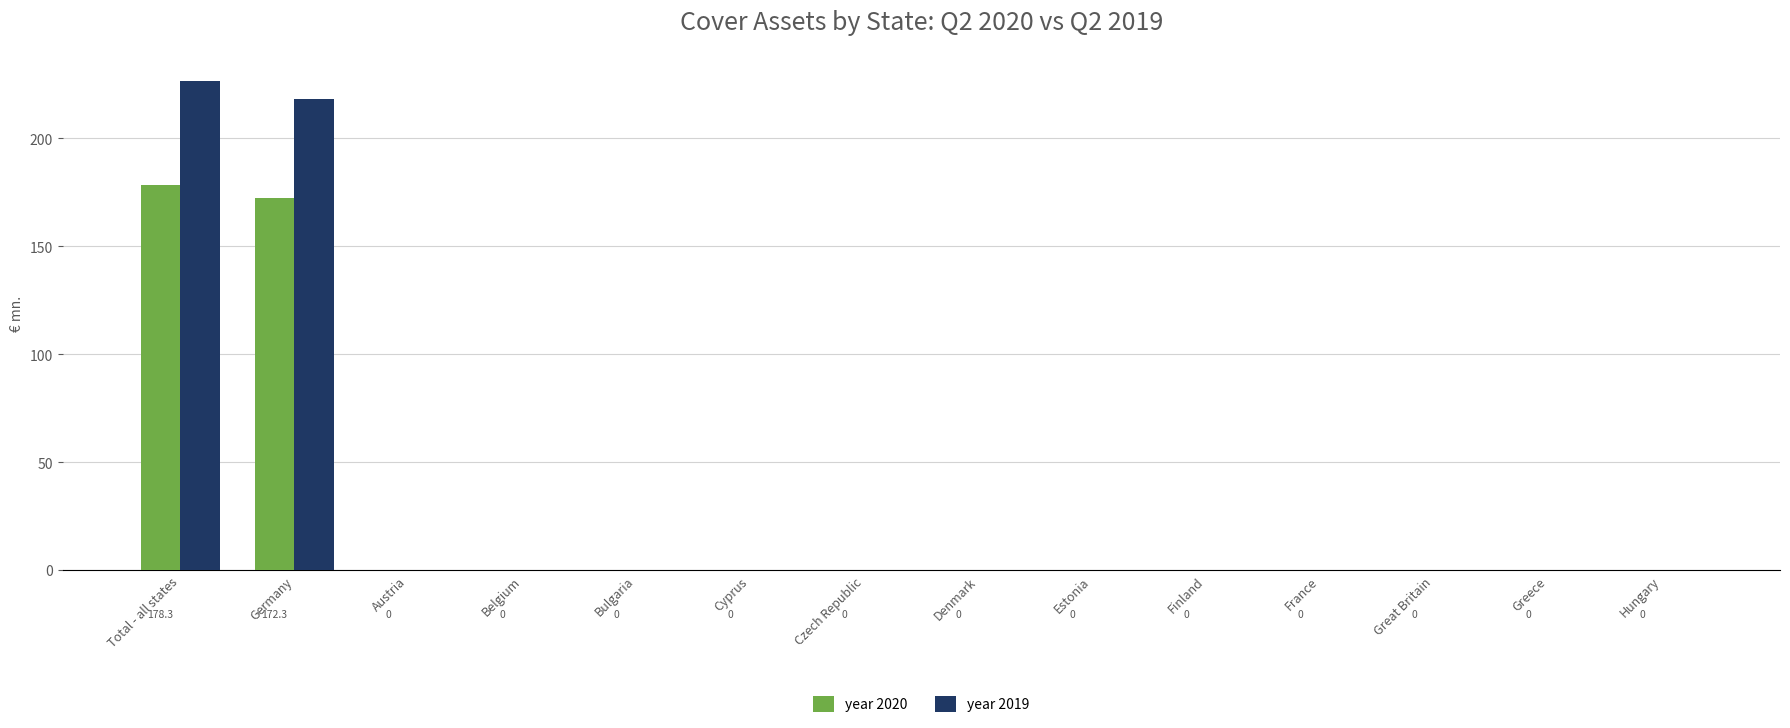

What are all the series names shown in the legend?

year 2020, year 2019